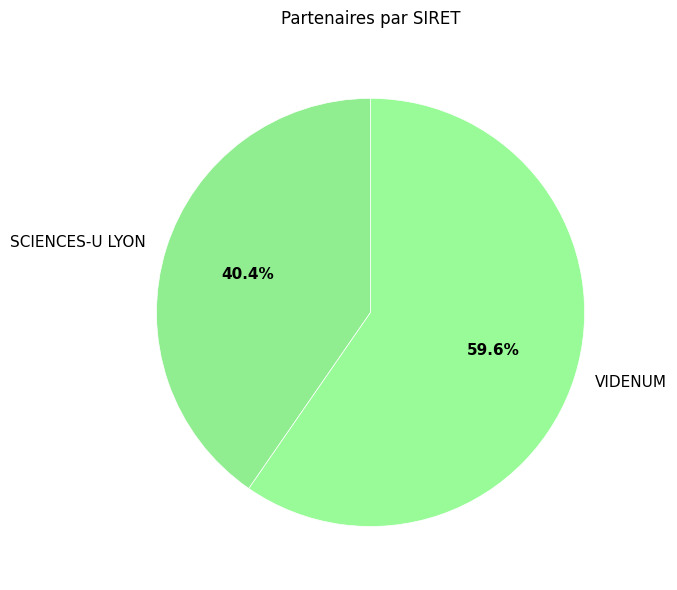

How many segments does this pie chart have?

2